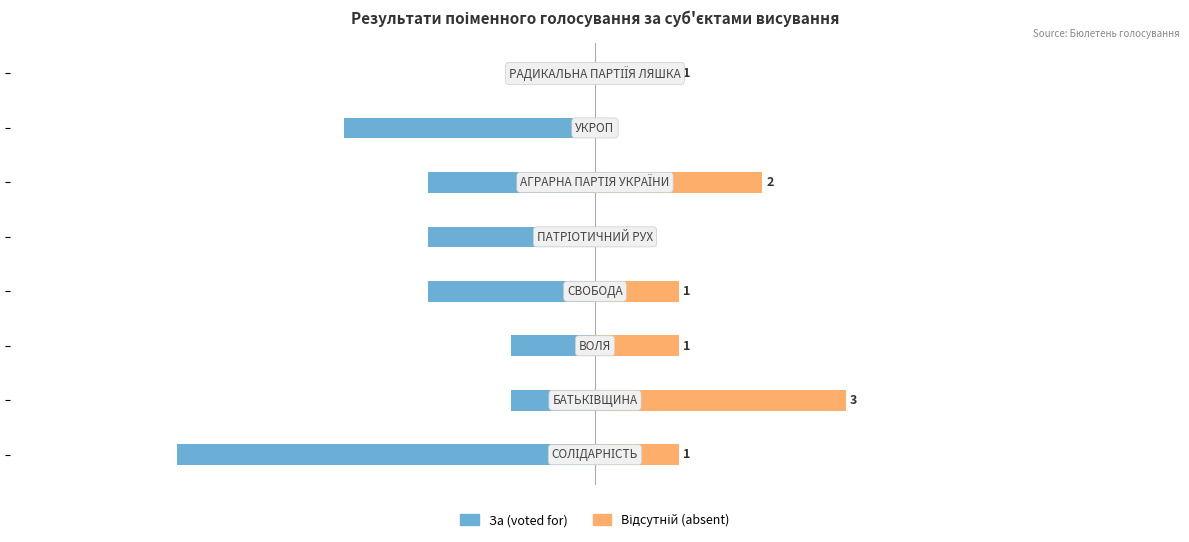

At 7, list the series in order from largest to smallest.

Відсутній (absent), За (voted for)